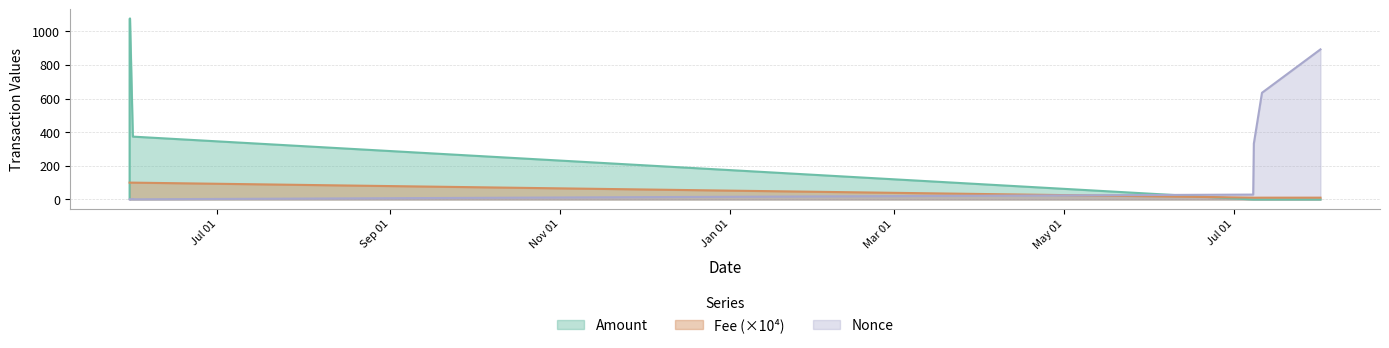

List the series in order of their peak value, highest first.

Amount, Nonce, Fee (×10⁴)